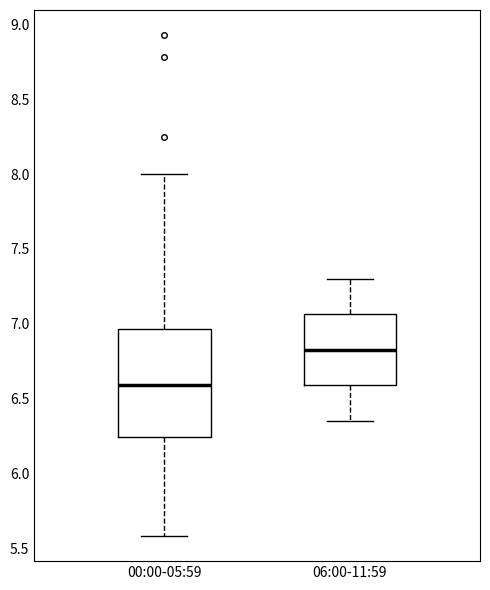

Reading left to right, read every box against the y-axis: the position of its median line, the range the box covers, and the ends of its whiskers. The values are not printed on the chart, so give them approximately, as read against the axis.

00:00-05:59: median 6.60, box 6.25 to 6.95, whiskers 5.60 to 8.00
06:00-11:59: median 6.85, box 6.60 to 7.05, whiskers 6.35 to 7.30